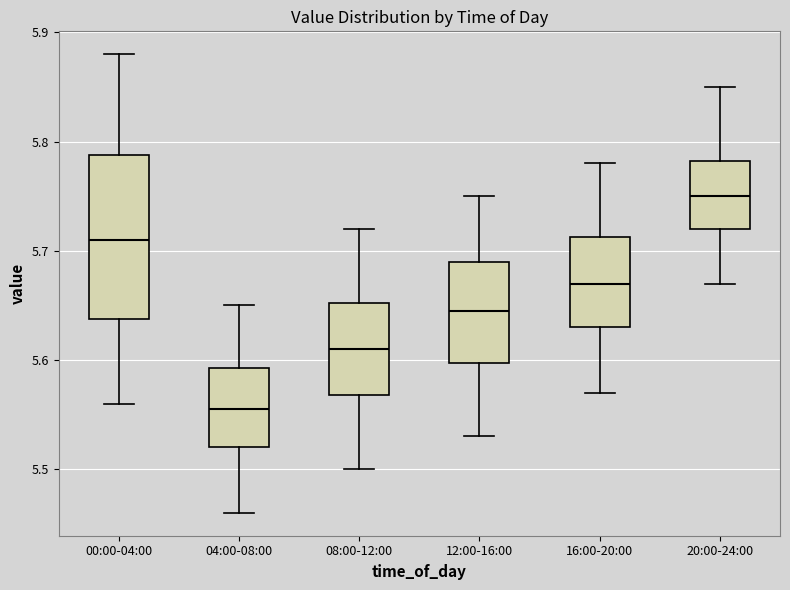

Reading left to right, read every box against the y-axis: the position of its median line, the range the box covers, and the ends of its whiskers. The values are not printed on the chart, so give them approximately, as read against the axis.

00:00-04:00: median 5.71, box 5.64 to 5.79, whiskers 5.56 to 5.88
04:00-08:00: median 5.56, box 5.52 to 5.59, whiskers 5.46 to 5.65
08:00-12:00: median 5.61, box 5.57 to 5.65, whiskers 5.50 to 5.72
12:00-16:00: median 5.65, box 5.60 to 5.69, whiskers 5.53 to 5.75
16:00-20:00: median 5.67, box 5.63 to 5.71, whiskers 5.57 to 5.78
20:00-24:00: median 5.75, box 5.72 to 5.78, whiskers 5.67 to 5.85